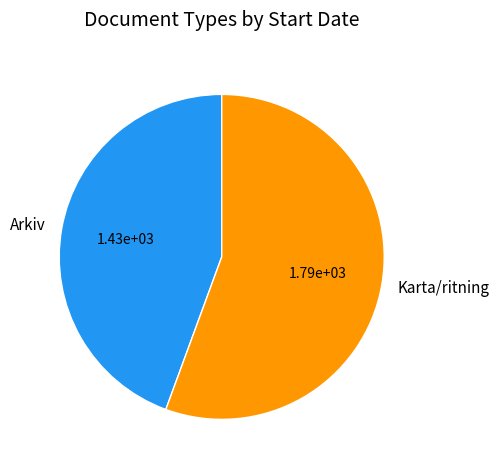

How many slices are in this pie chart?

2